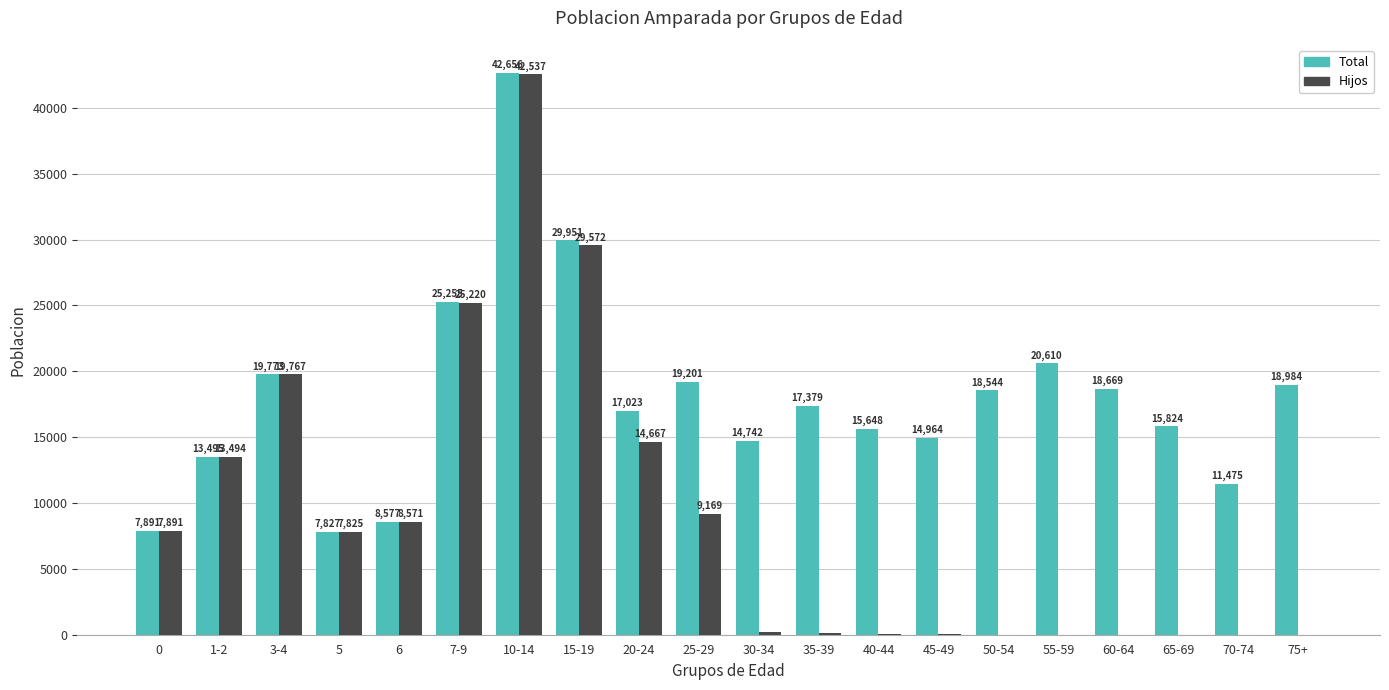

What is the average value of the Total series?

17924